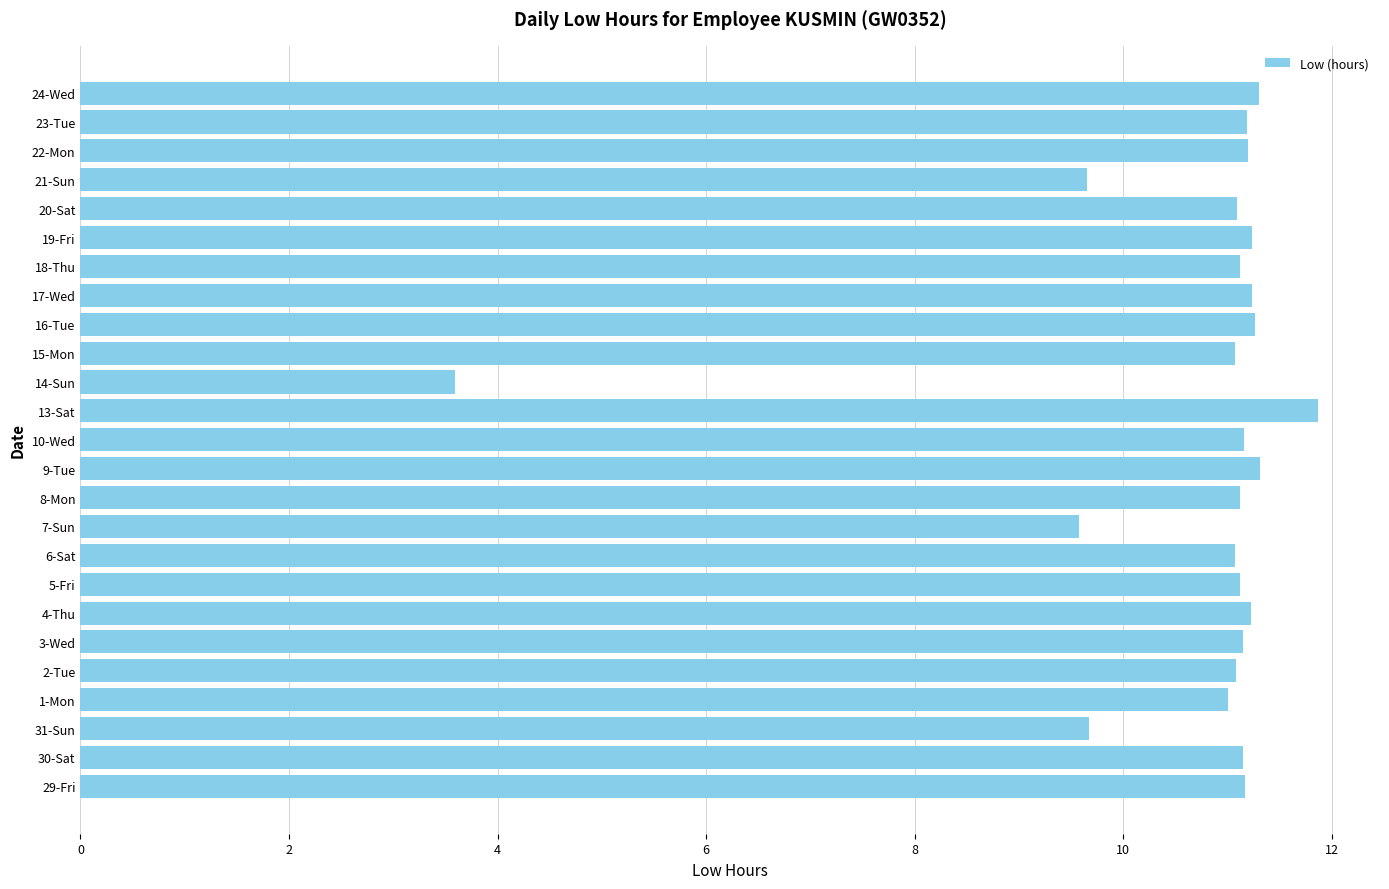

How many data points does each series have?

25